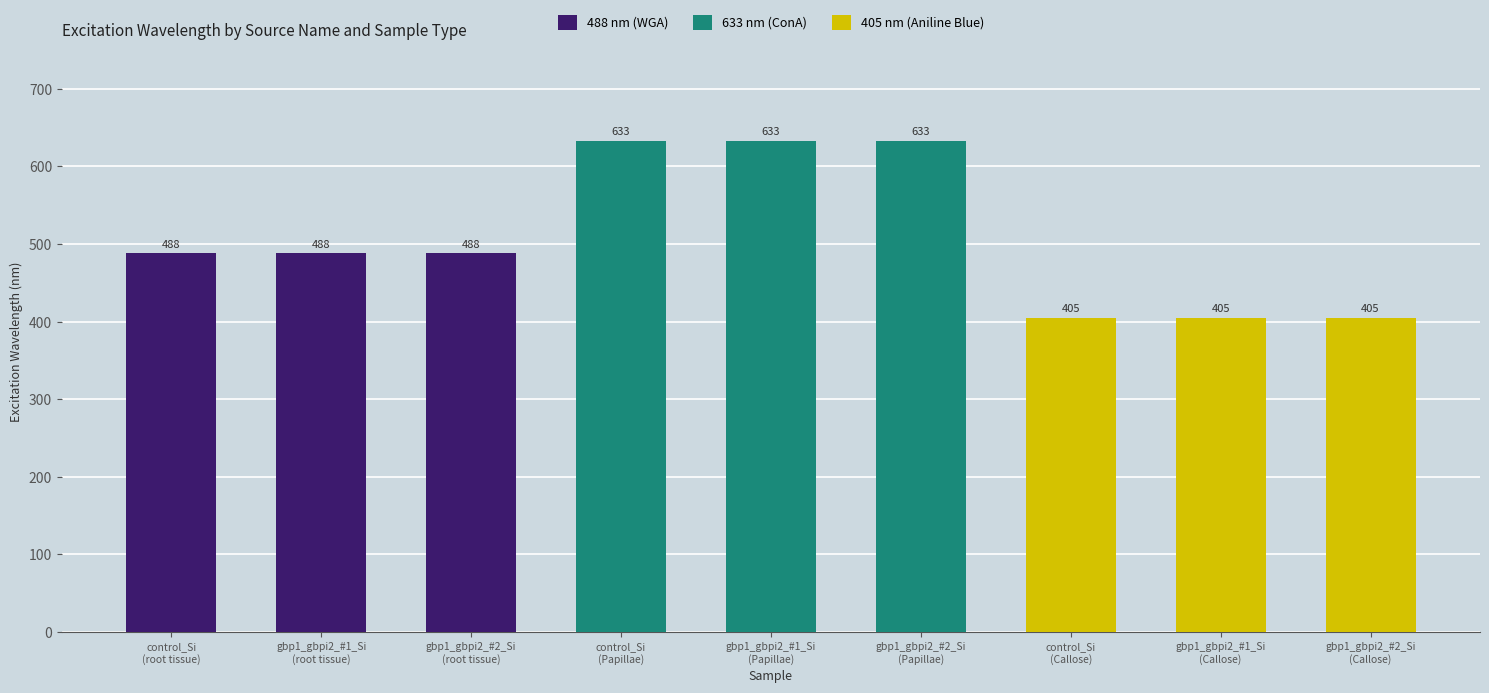

What is the maximum value for 633 nm (ConA)?

633